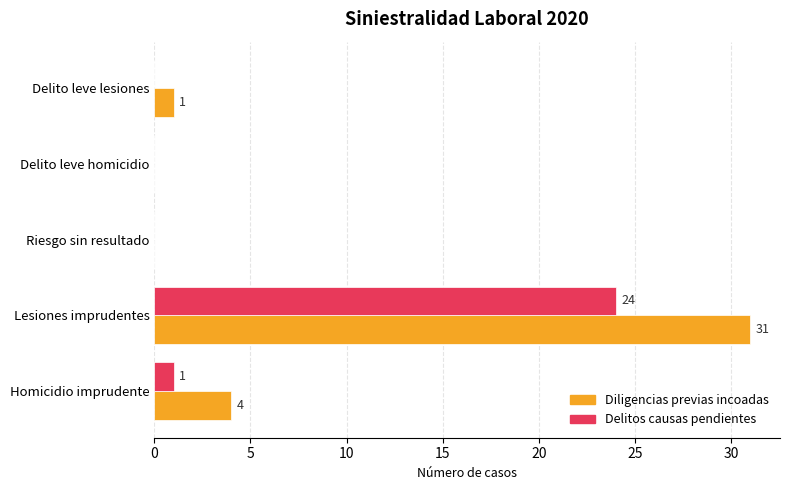

True or false: Diligencias previas incoadas has a value of 19 at Riesgo sin resultado.

False